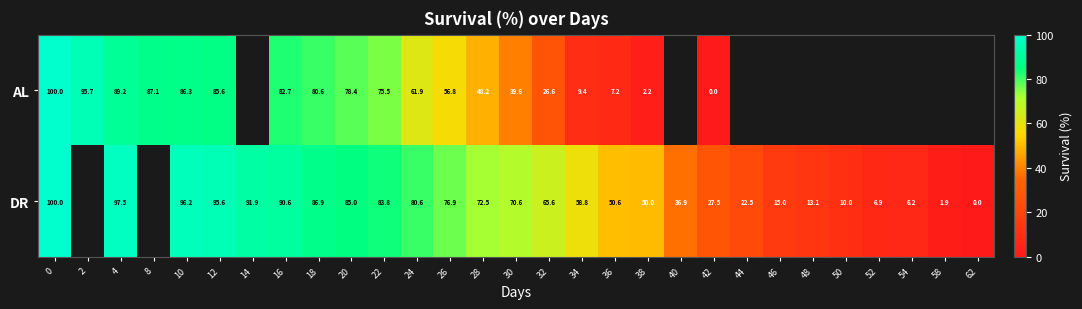

What is the total value across all series at 12?

181.2